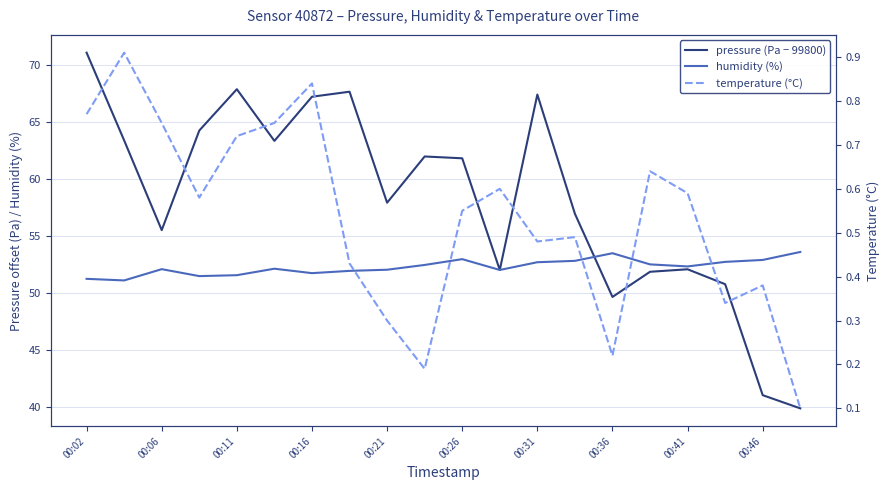

The value of temperature (°C) at 17 is 0.5. True or false?

False